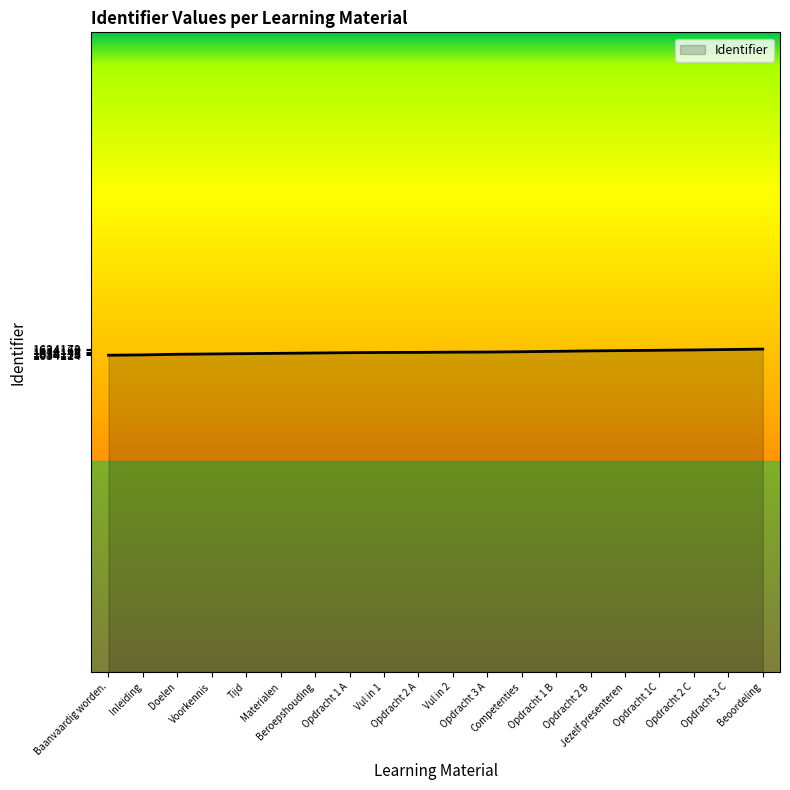

What is the ratio of the value at Opdracht 1C to the value at Doelen?

1.0